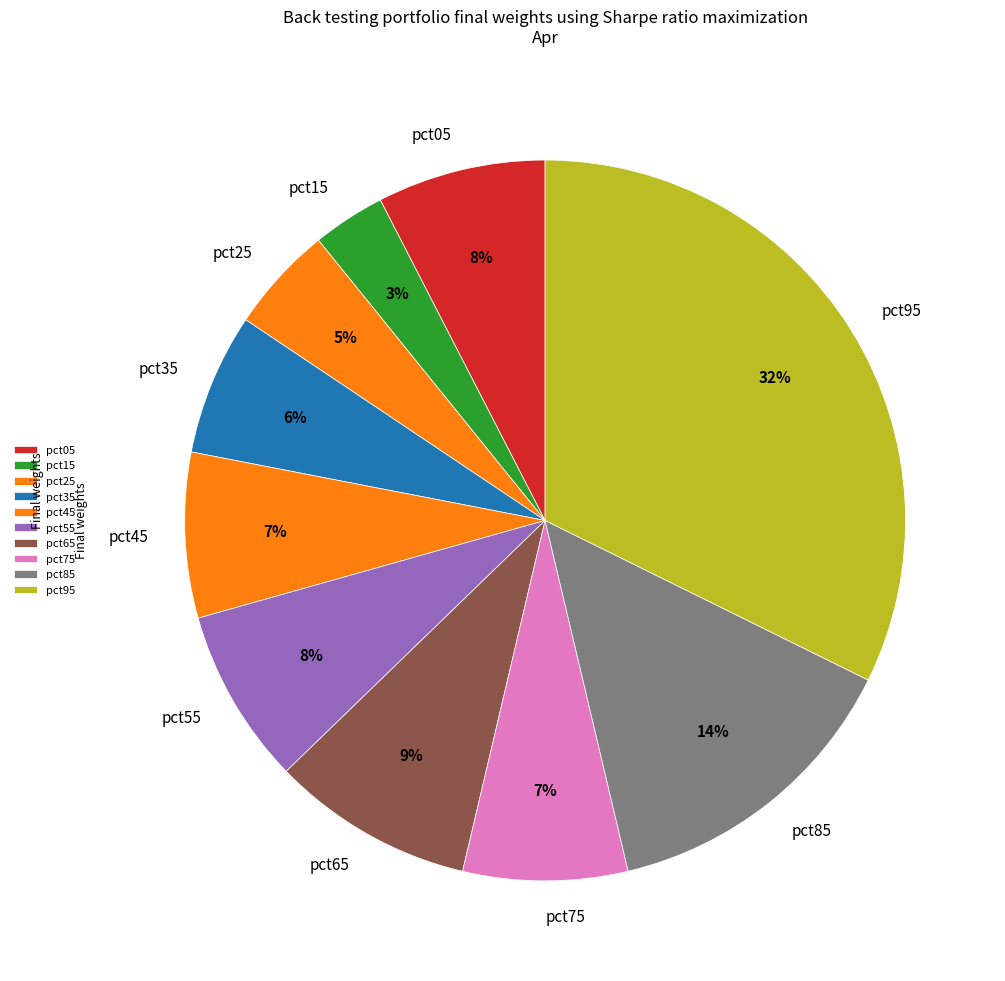

To the nearest percent, what is the difference between the pct25 and pct15 slice percentages?

2%